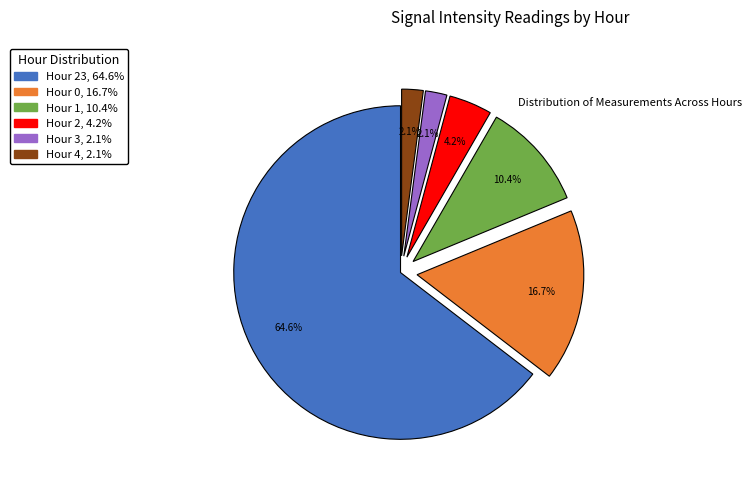

To the nearest percent, what is the average slice percentage?

17%